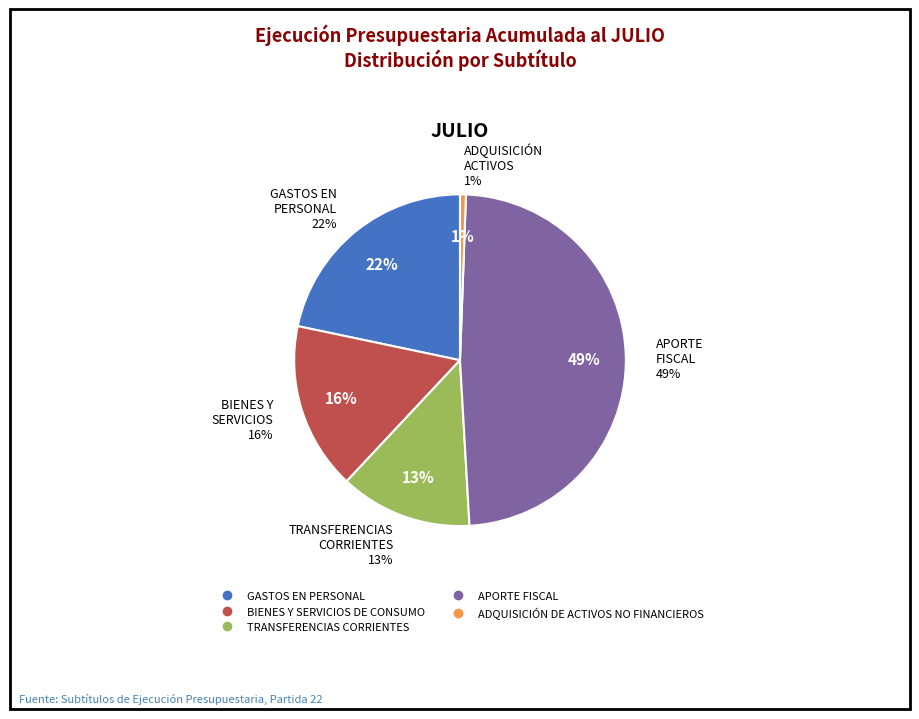

To the nearest percent, what percentage of the pie is APORTE FISCAL?

49%